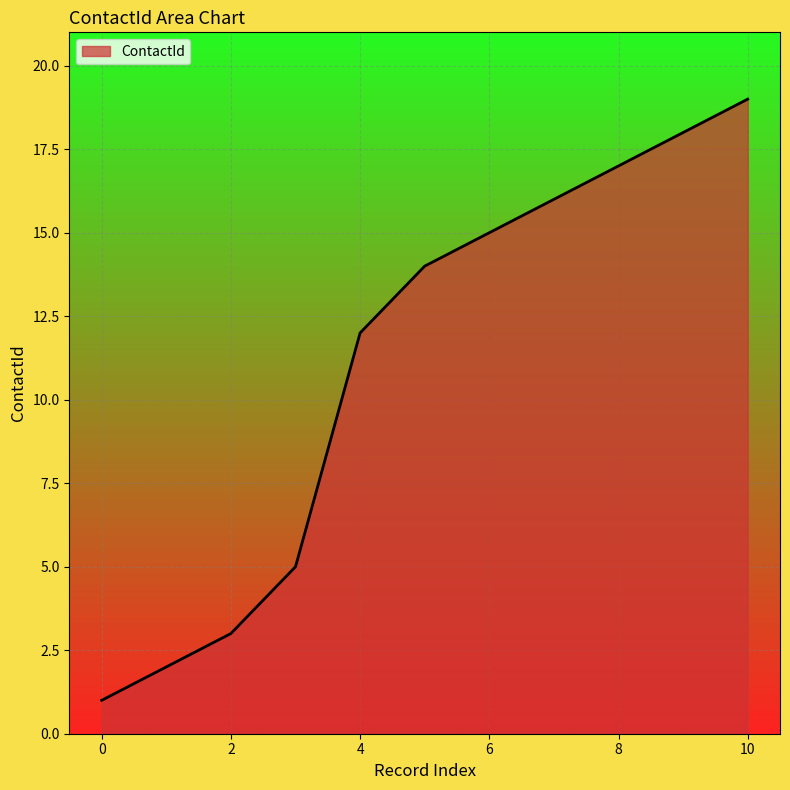

What is the difference between the maximum and minimum values?

18